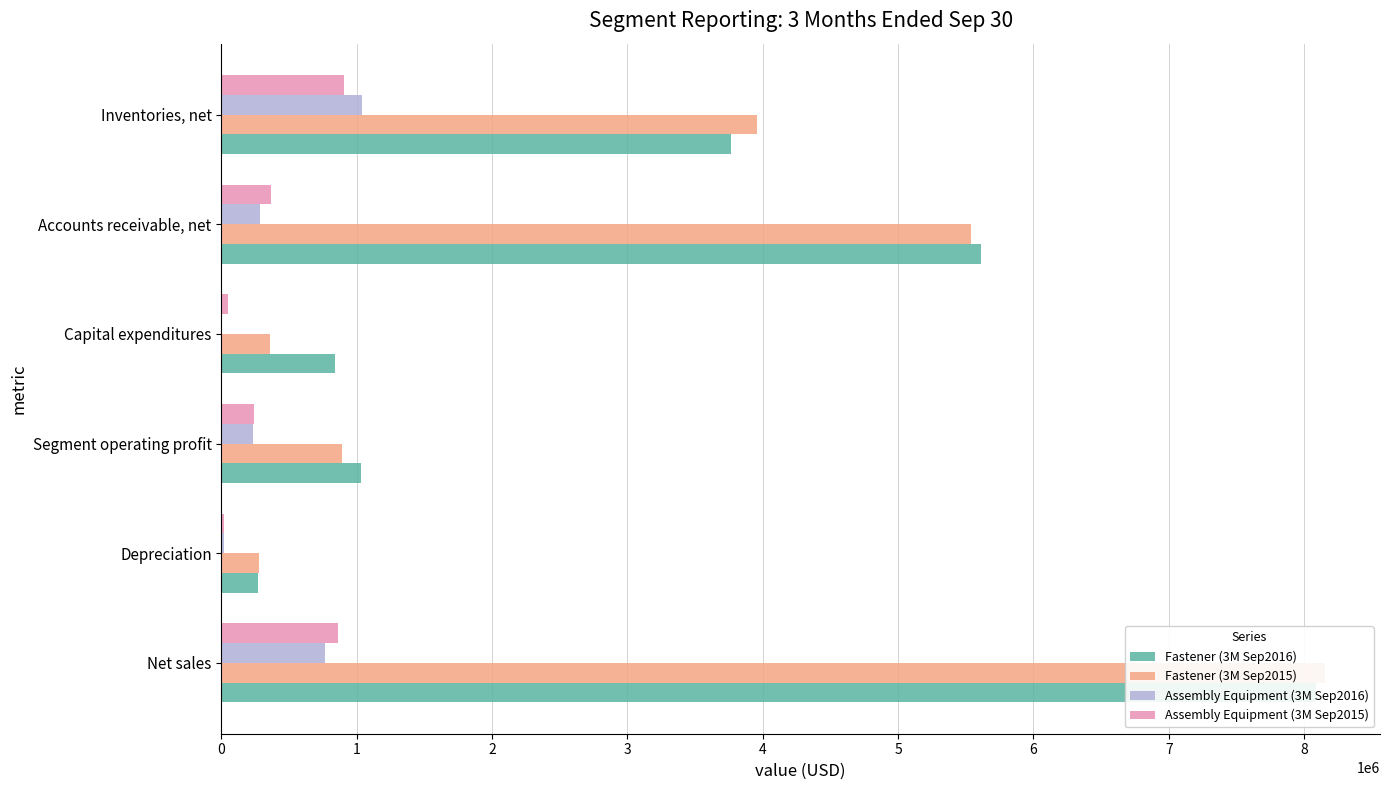

The Assembly Equipment (3M Sep2015) series shows 237849 at Segment operating profit. True or false?

True